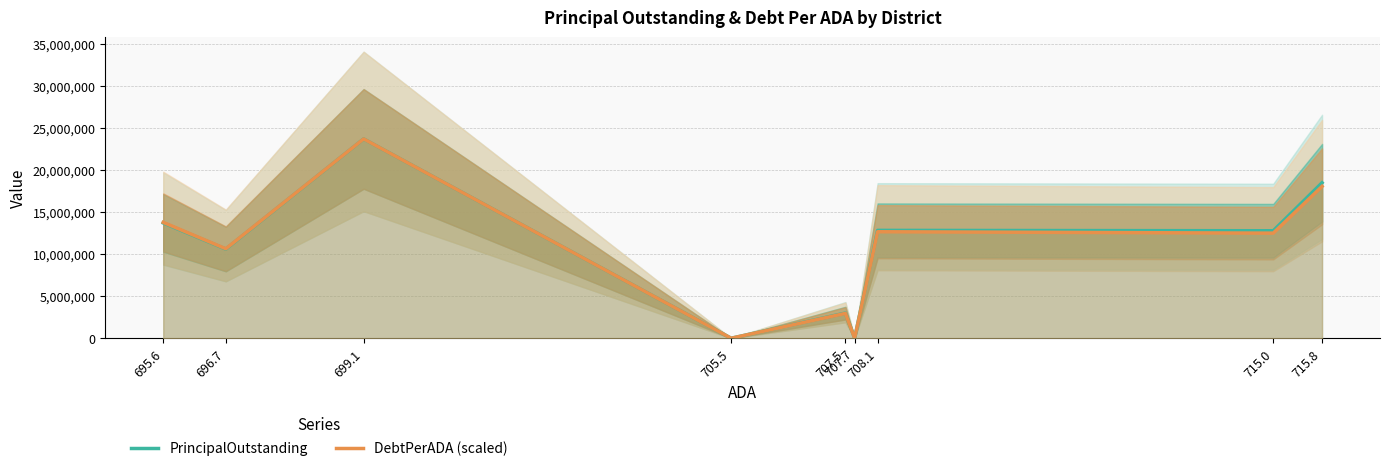

Does the chart have visible grid lines?

Yes